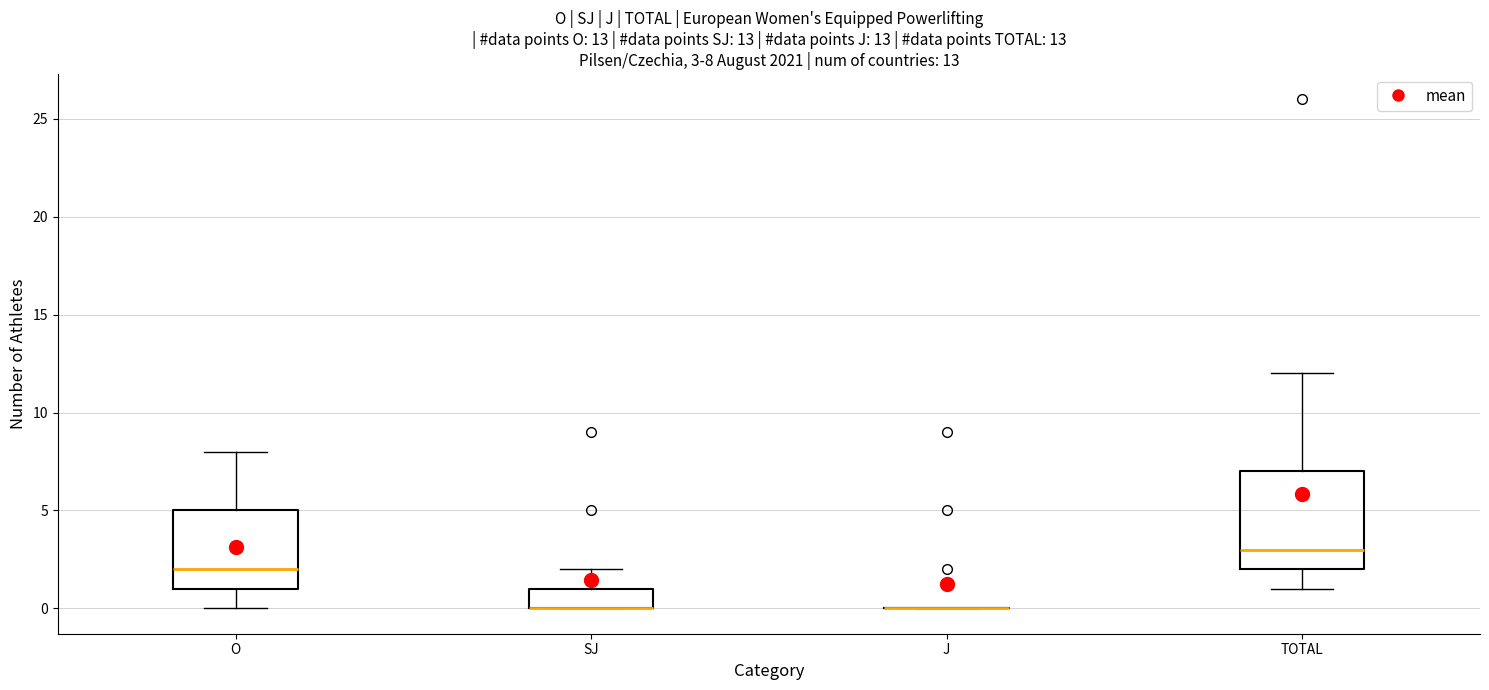

Which box is the tallest, from its lower edge to its upper edge?

TOTAL